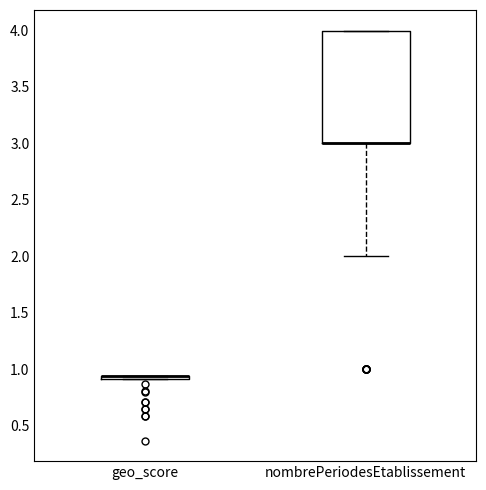

Where is the lower edge of the box for nombrePeriodesEtablissement on the y-axis? The values are not printed on the chart, so give them approximately, as read against the axis.

3.00